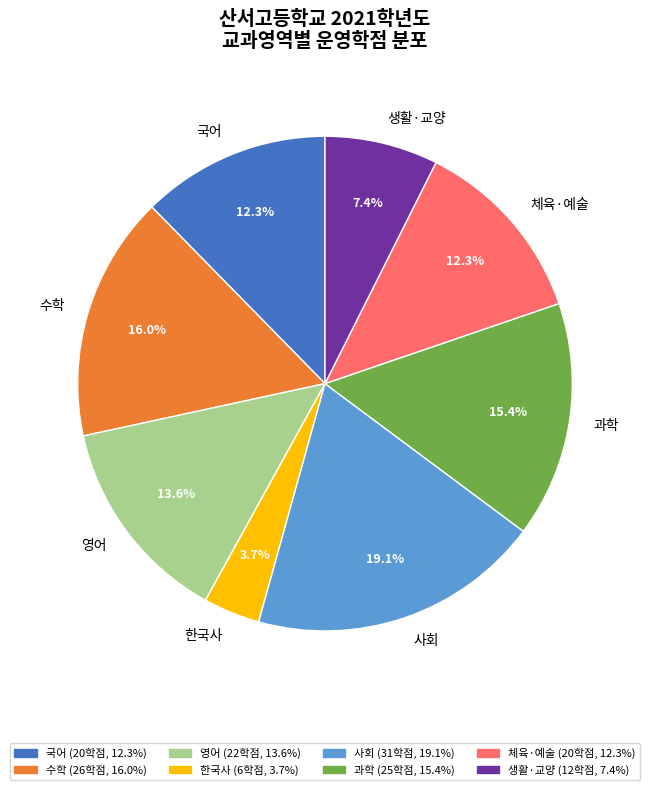

Combined, what portion of the pie is 사회 and 수학?

35.2%